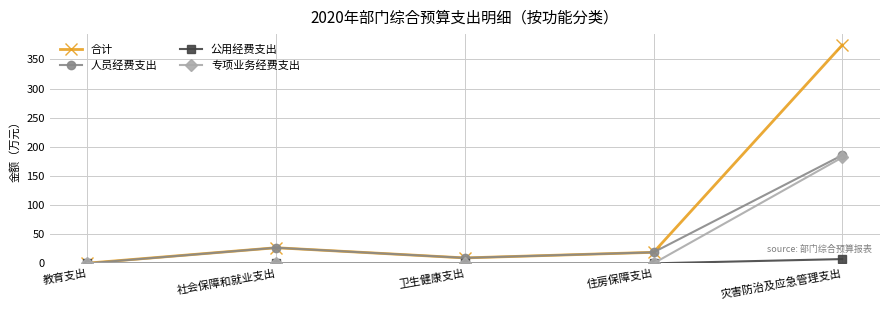

How many values in the 专项业务经费支出 series exceed 0?

2